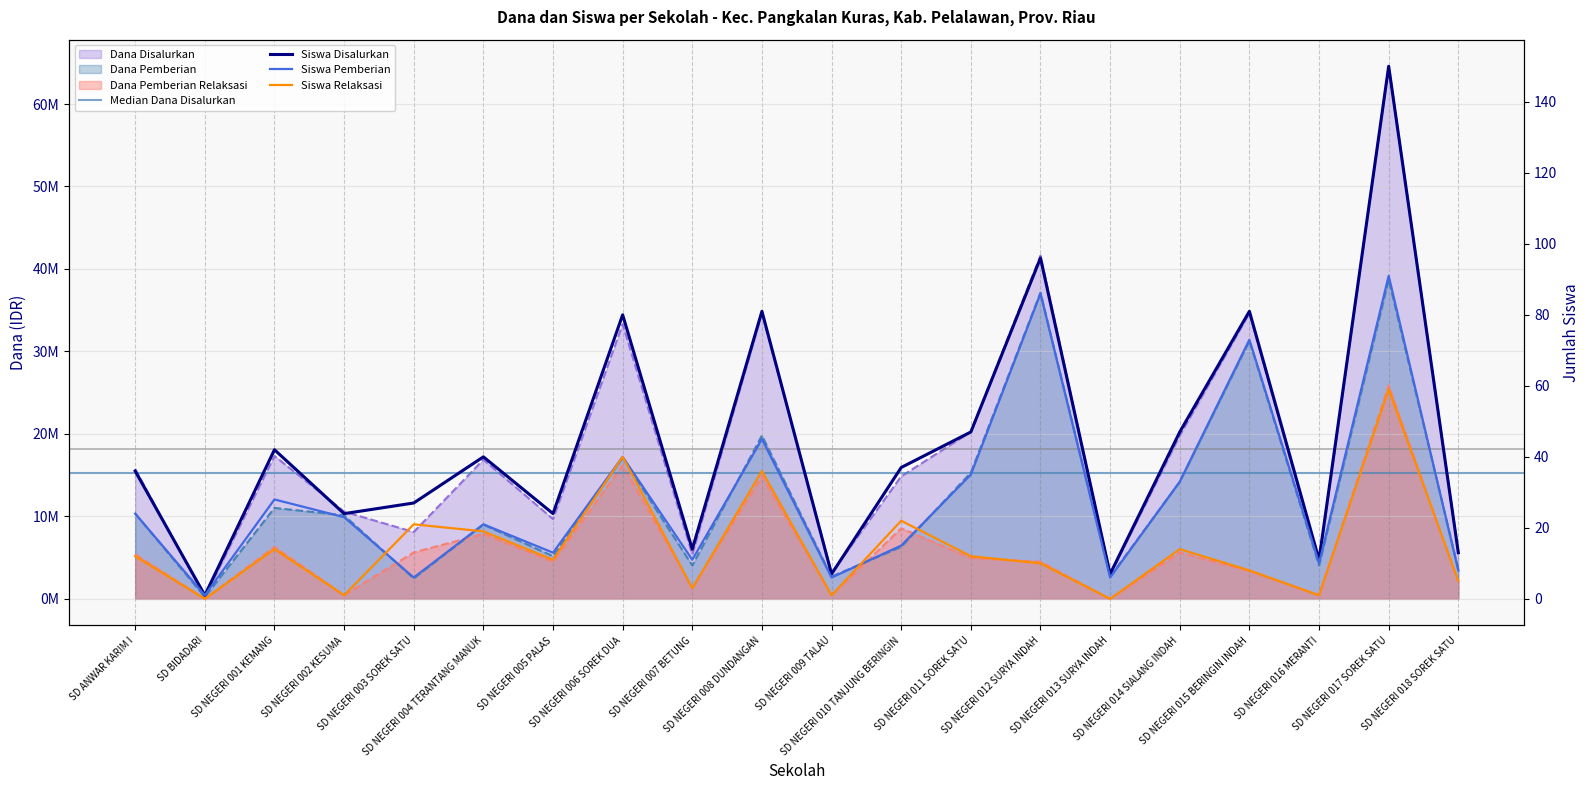

List the series in order of their peak value, lowest first.

Siswa Pemberian Relaksasi, Siswa Pemberian, Siswa Disalurkan, Dana Pemberian Relaksasi, Dana Pemberian, Dana Disalurkan